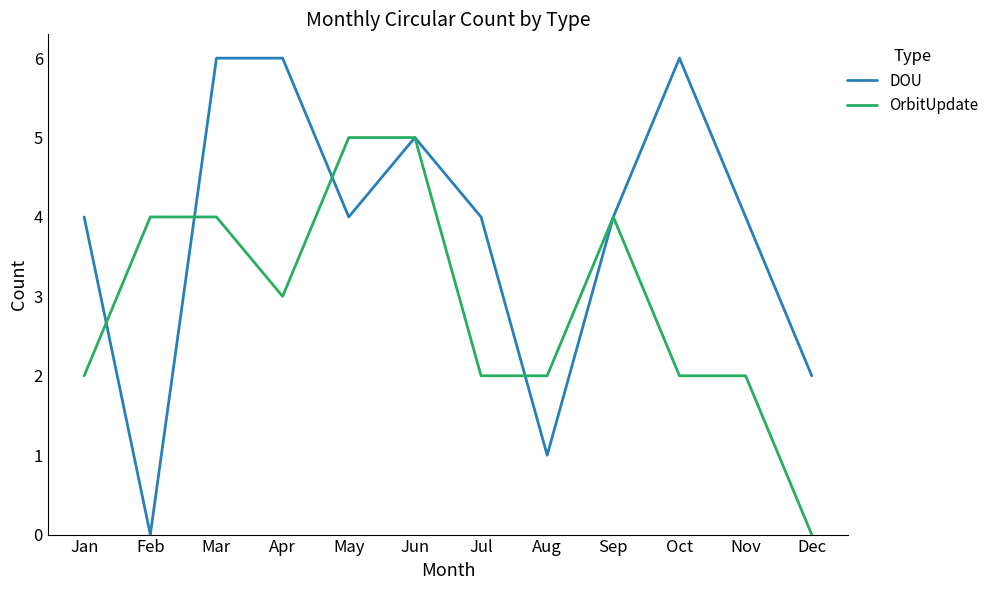

Is this an area chart (filled region under the line)?

No